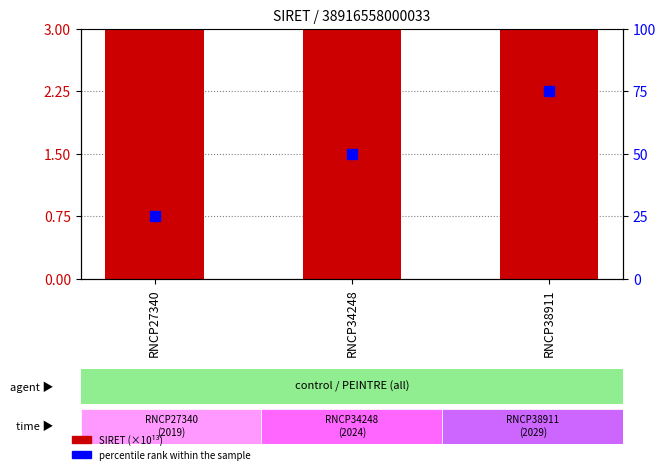

At how many categories does at least one series exceed 15?

3